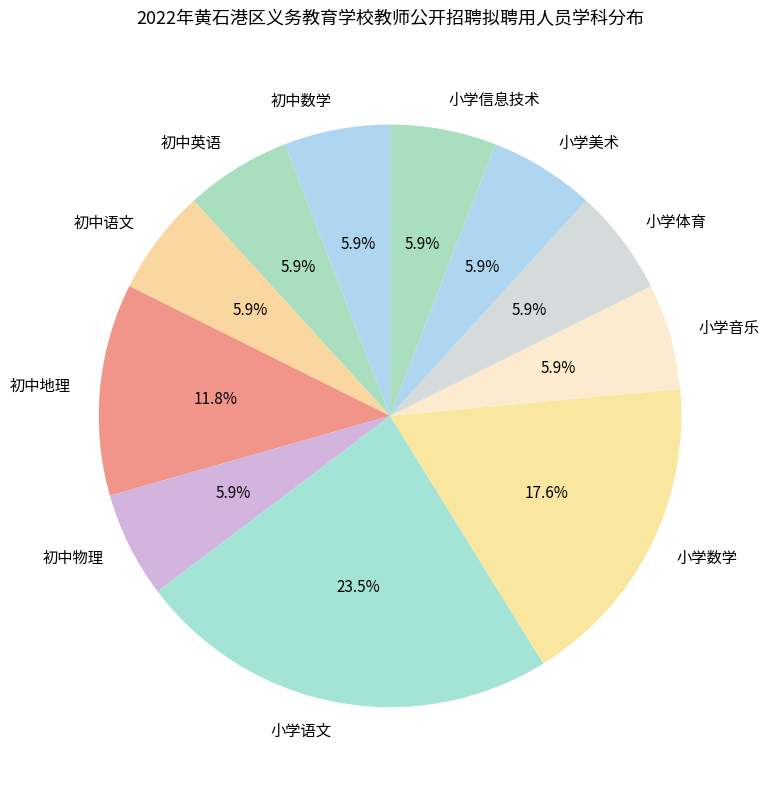

Approximately how many times larger is the value at 小学信息技术 compared to 小学数学?

0.3